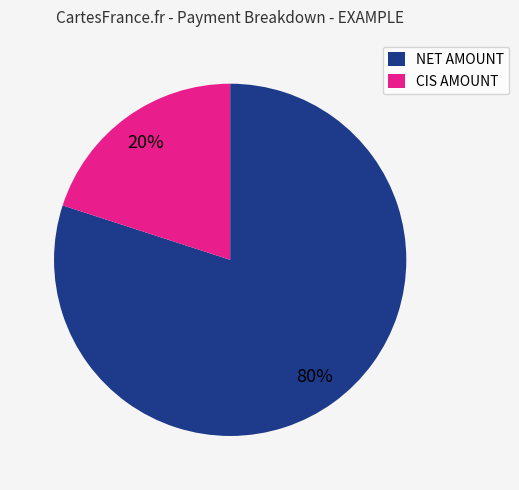

Count the number of slices in the pie.

2